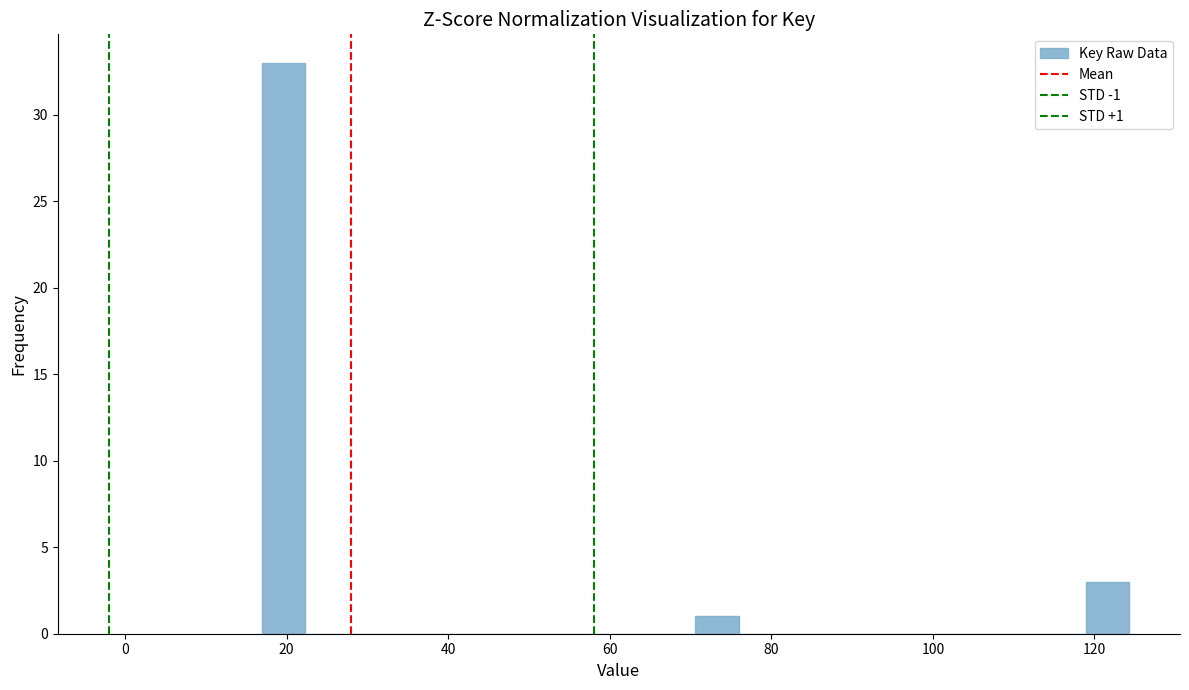

Read against the x-axis, roughly where is the centre of the tallest bar?

20